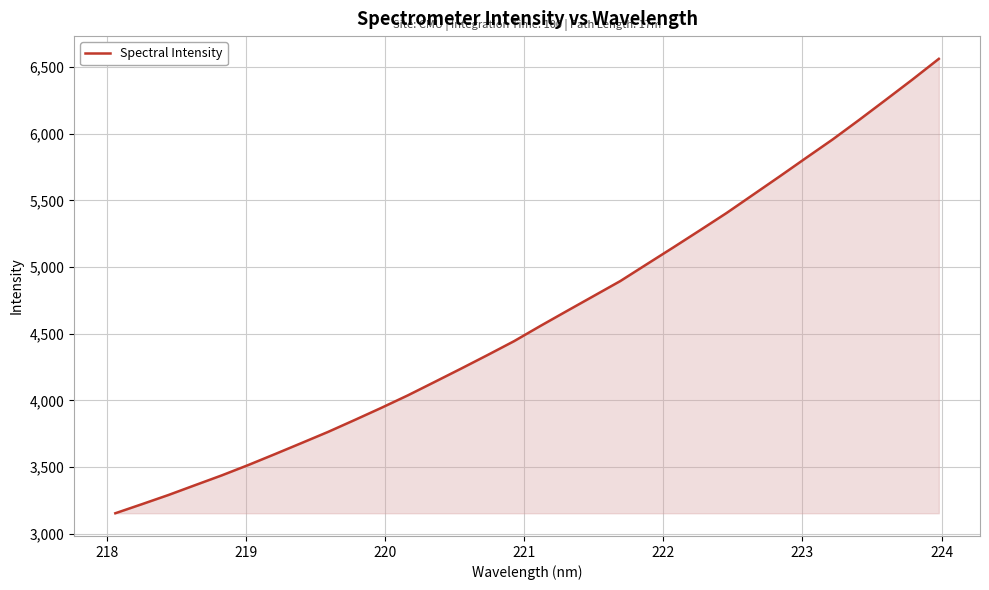

How many values are below 4559?

16